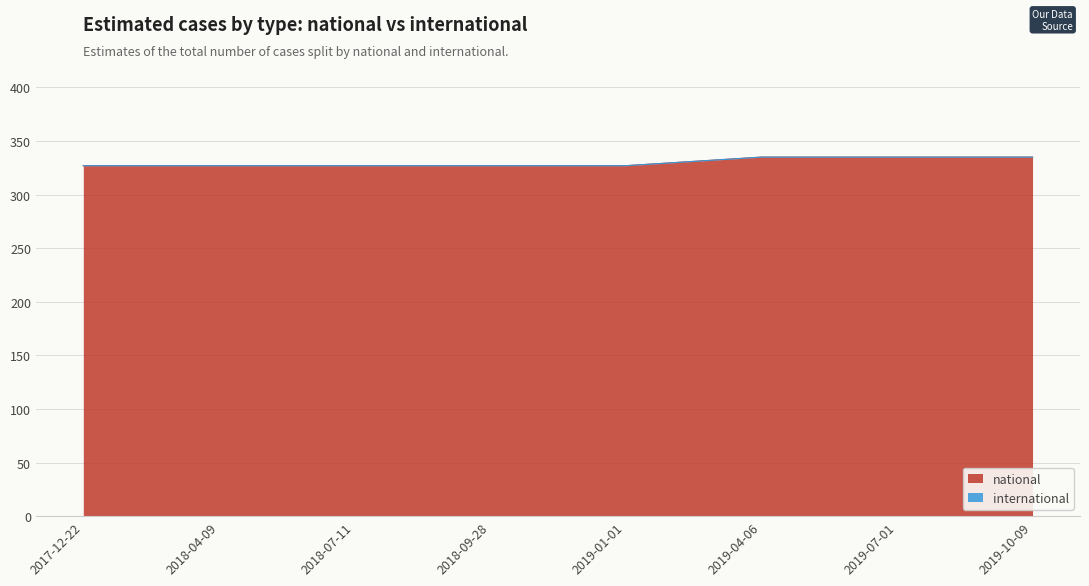

What position from the right is 2018-04-09?

7